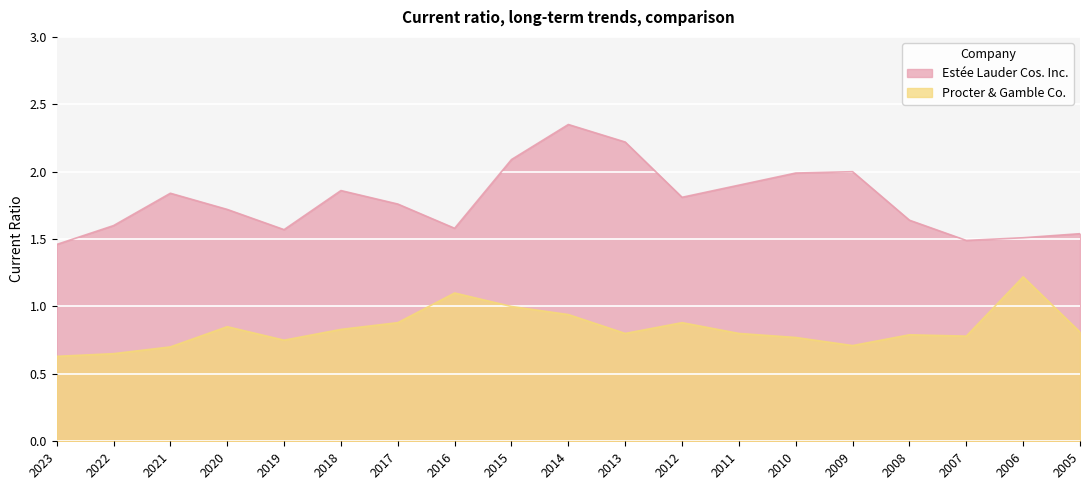

What is the sum of all Procter & Gamble Co. values?

15.9